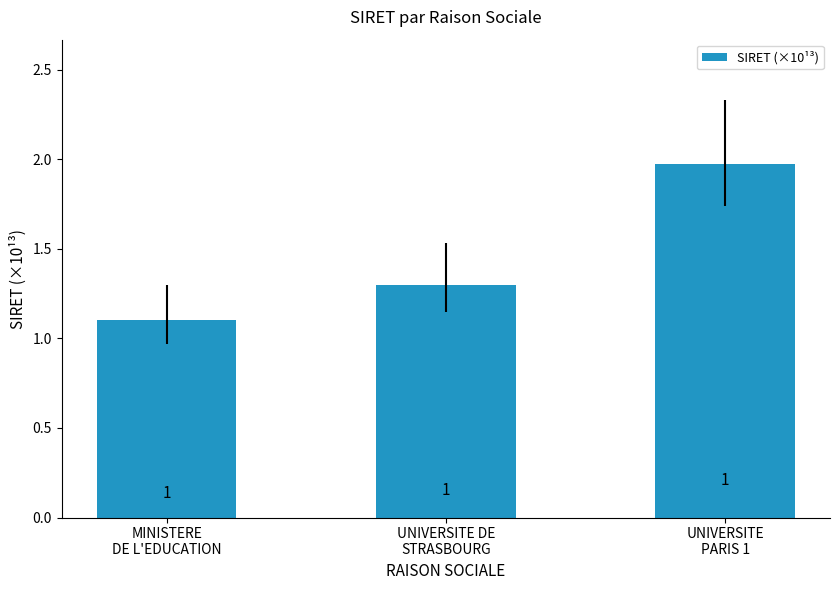

What is the change in value from MINISTERE
DE L'EDUCATION to UNIVERSITE
PARIS 1?

+0.9